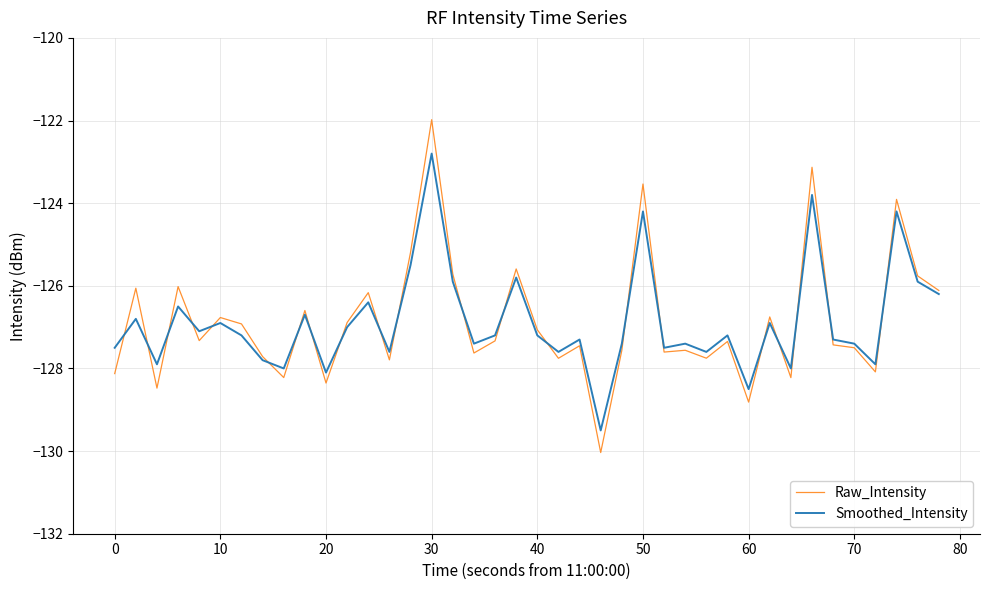

What is the maximum value for Raw_Intensity?

-122.0